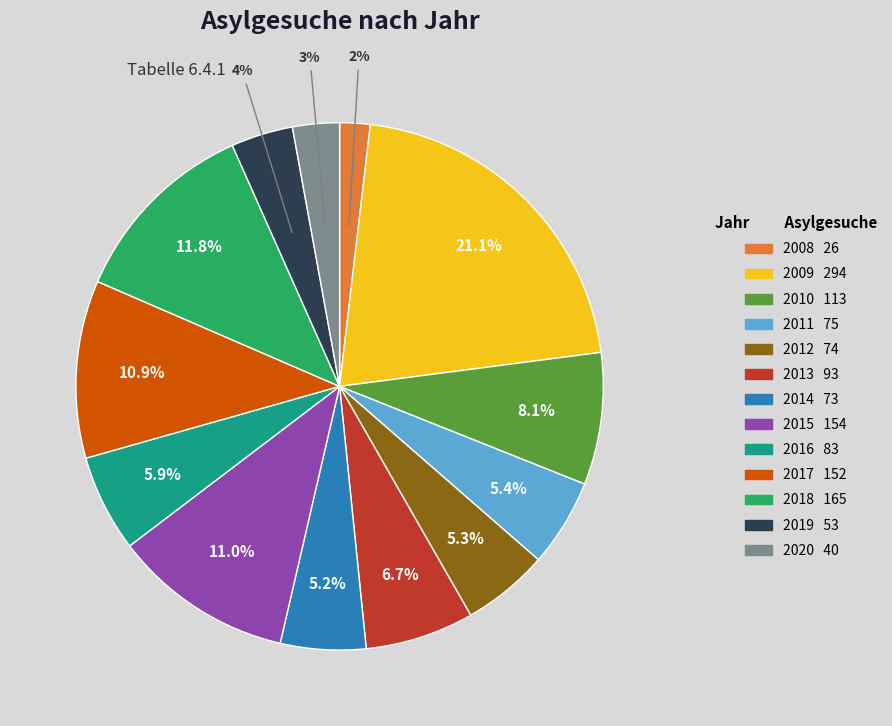

True or false: 2011 accounts for 5% of the total.

True